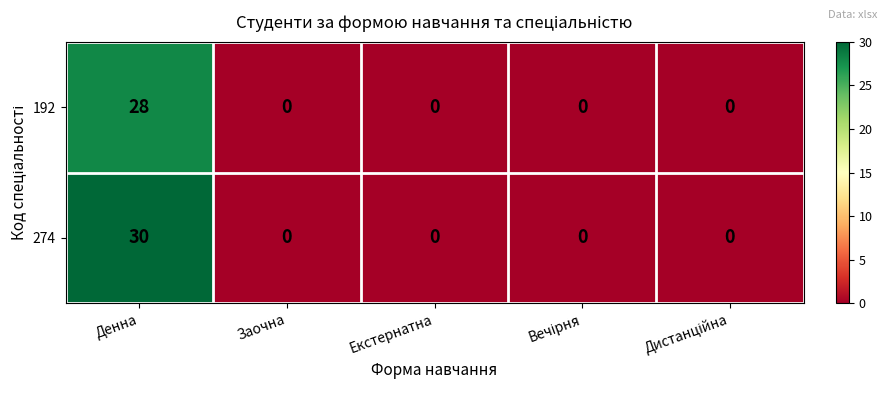

Reading left to right, list all the values displayed in this chart.

192: 28	0	0	0	0
274: 30	0	0	0	0